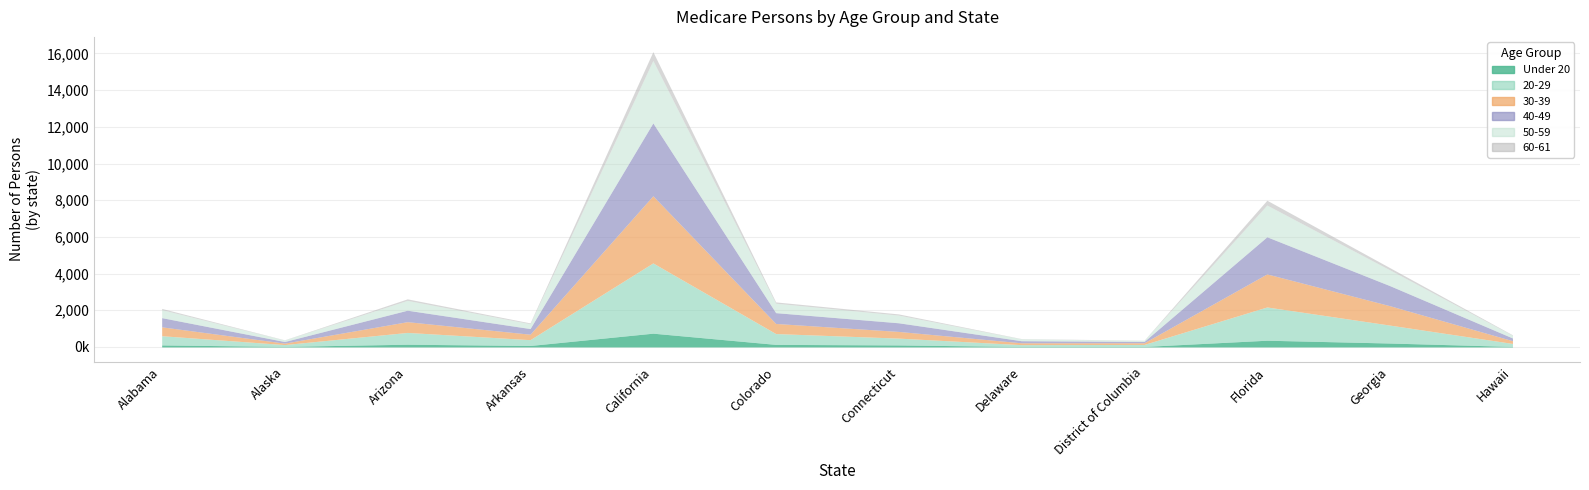

The value of 50-59 at Georgia is 509961. True or false?

False